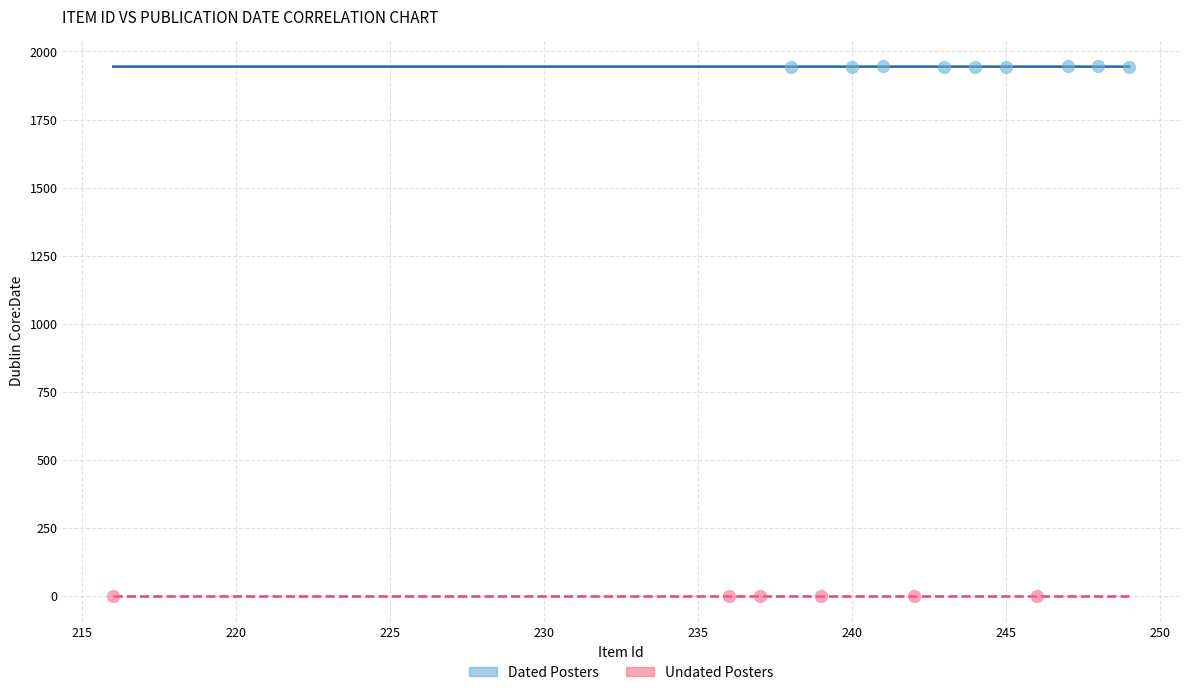

Which series reaches the maximum Y coordinate?

Dated Posters